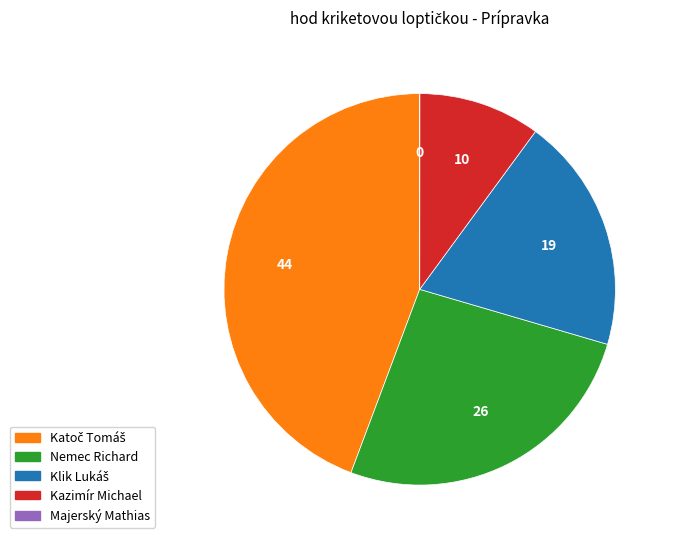

The Kazimír Michael slice represents 10% of the pie. True or false?

True